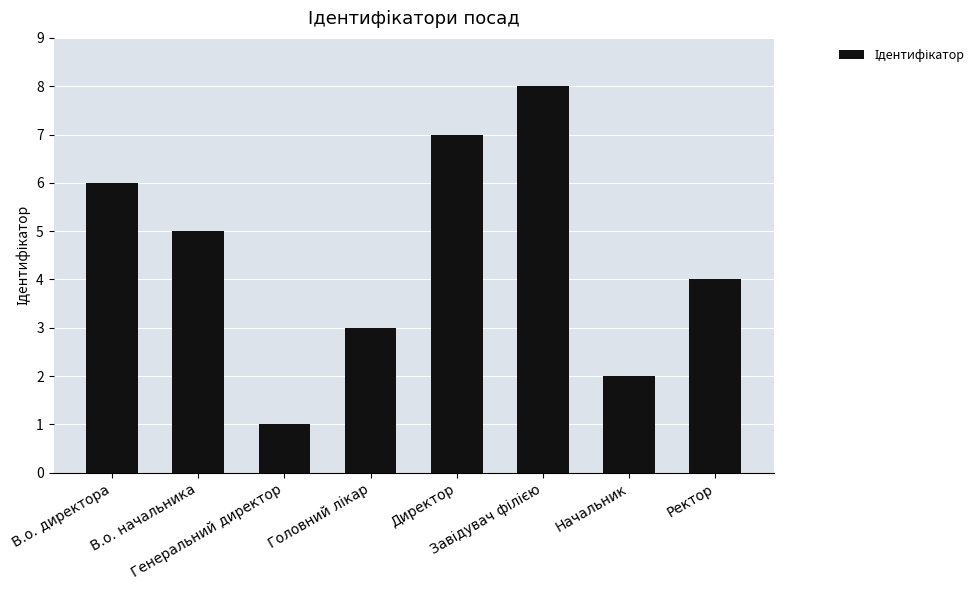

What is the value of the 3rd bar from the left?

1